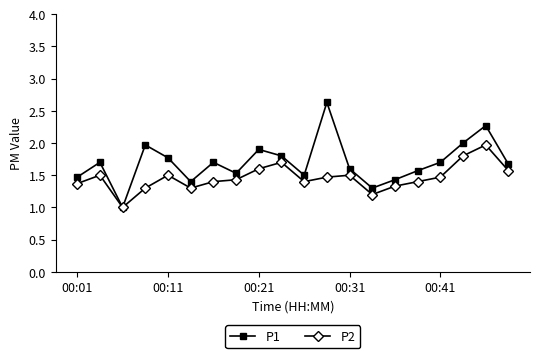

List the series in order of their peak value, lowest first.

P2, P1